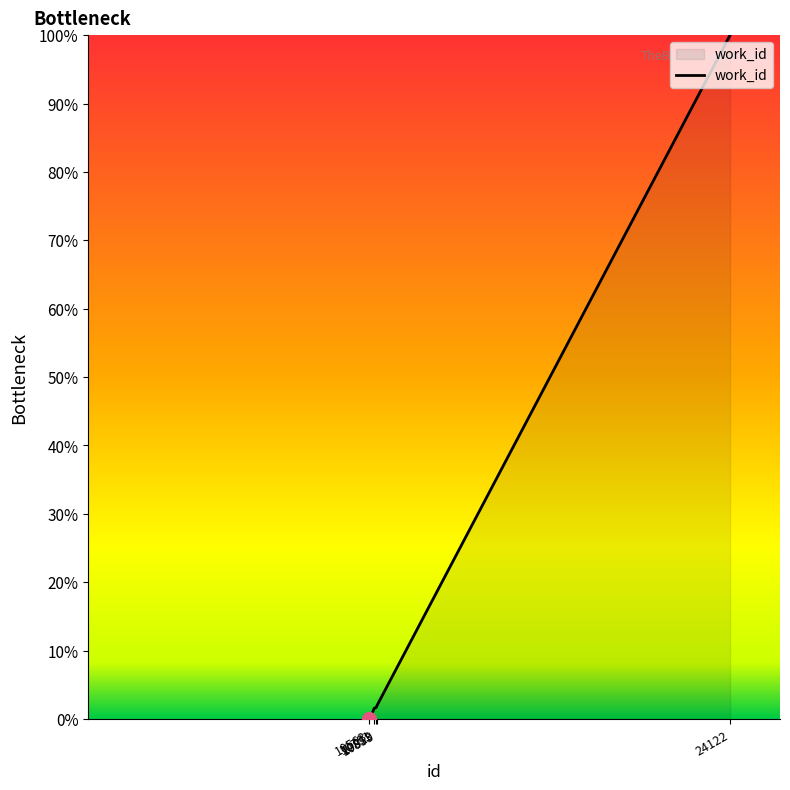

Between 24122 and 10853, which is larger?

24122